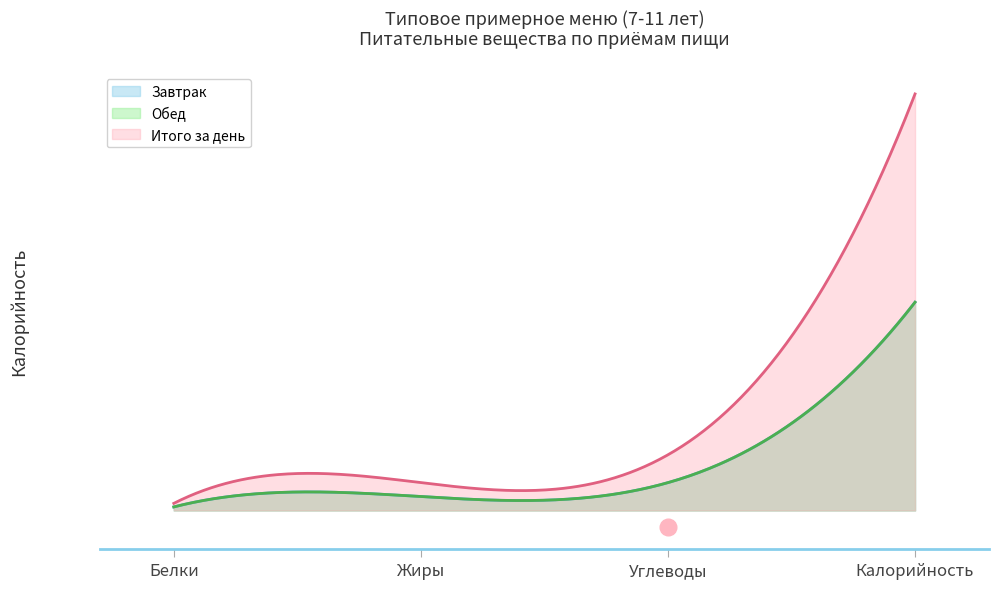

What value does the Итого за день series have at Углеводы, to the nearest 100?

200